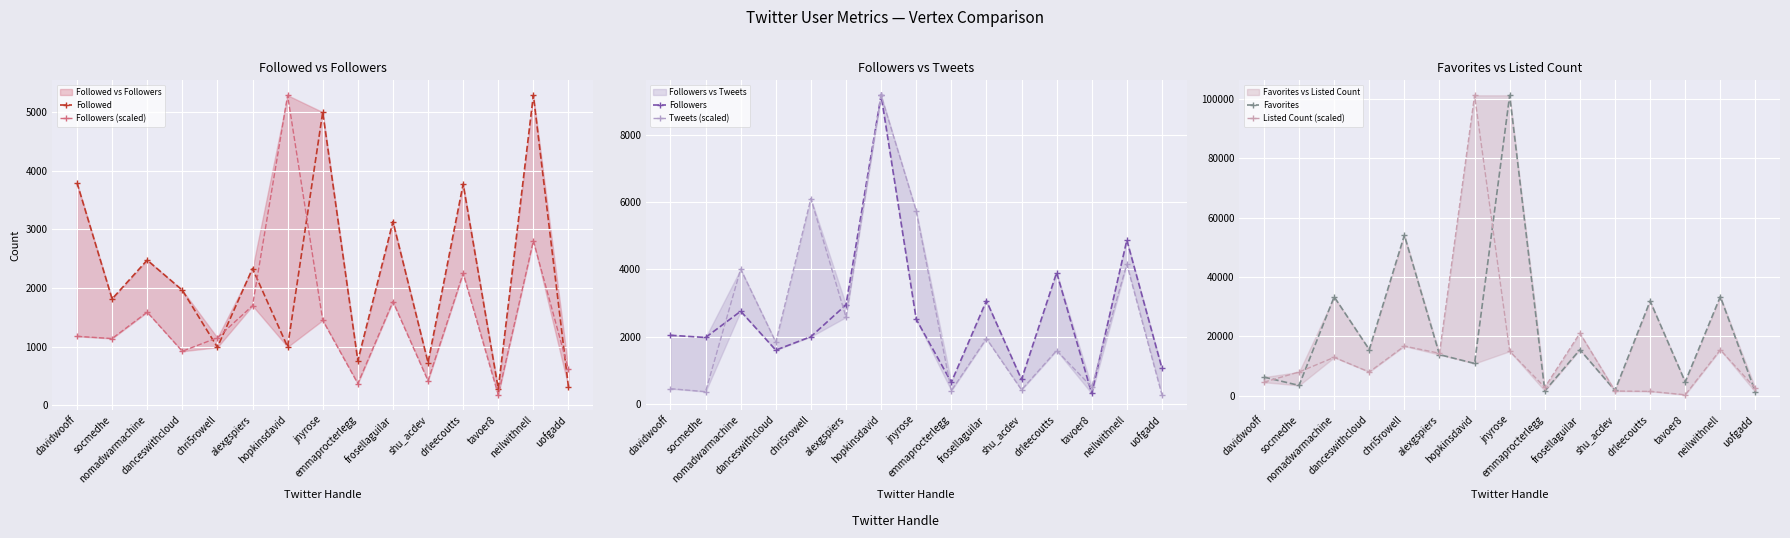

Reading left to right, extract all data points from this chart.

Followed: 3794.0	1815.0	2476.0	1964.0	991.0	2333.0	997.0	4998.0	762.0	3132.0	731.0	3772.0	285.0	5285.0	313.0
Followers (scaled): 1177.6	1139.6	1588.8	923.3	1153.4	1698.4	5285.0	1451.6	372.6	1768.8	420.4	2250.3	181.1	2806.3	613.0
Followers: 2042.0	1976.0	2755.0	1601.0	2000.0	2945.0	9164.0	2517.0	646.0	3067.0	729.0	3902.0	314.0	4866.0	1063.0
Tweets (scaled): 456.2	367.2	4006.3	1838.0	6100.0	2578.8	9164.0	5734.2	395.6	1942.7	422.4	1588.5	506.1	4150.9	275.1
Favorites: 6300.0	3499.0	33343.0	15569.0	54109.0	13869.0	10893.0	101233.0	1648.0	15530.0	1793.0	31931.0	4683.0	33419.0	1235.0
Listed Count (scaled): 4585.9	8025.3	12955.1	8025.3	16738.4	14330.8	101233.0	15018.7	2866.2	21095.0	1605.1	1490.4	343.9	15477.3	2522.2